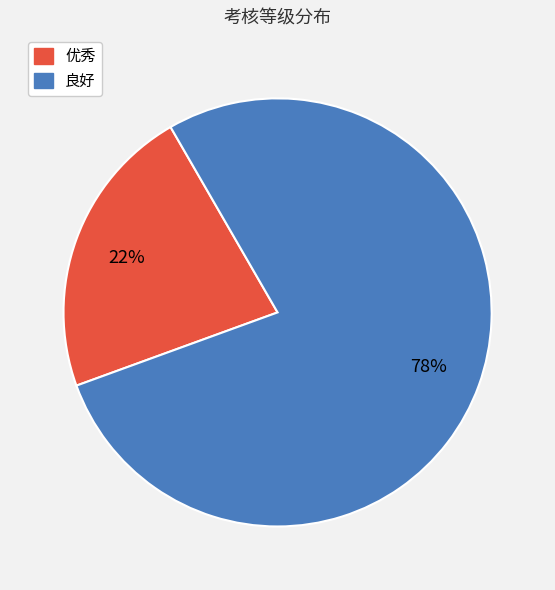

What is the smallest slice in the pie chart?

优秀